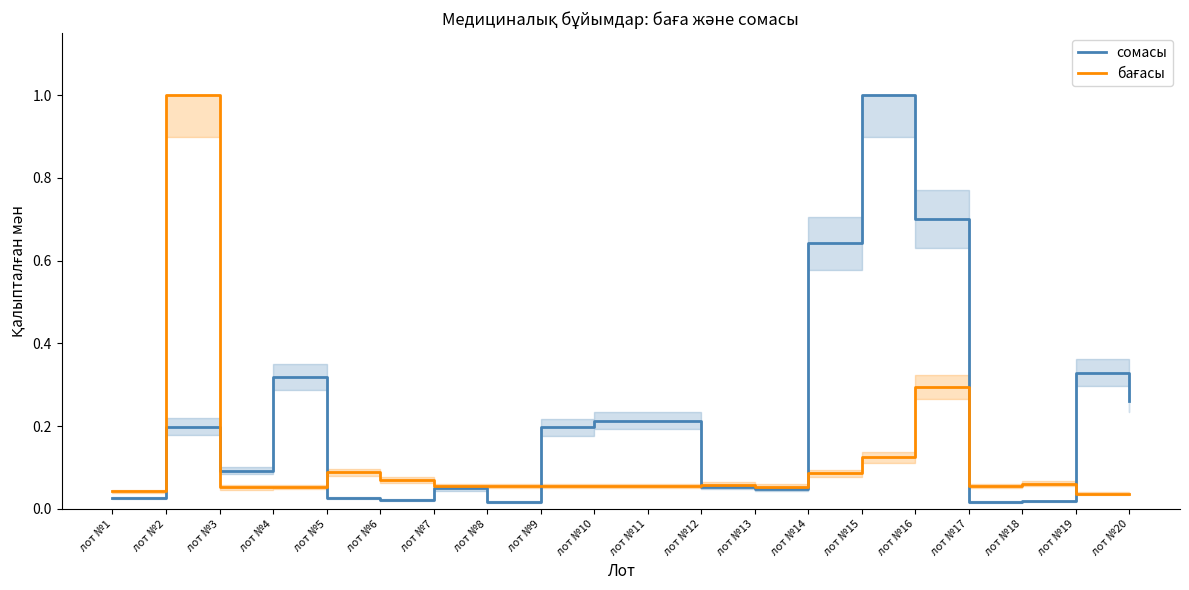

True or false: сомасы and бағасы intersect in this chart.

True